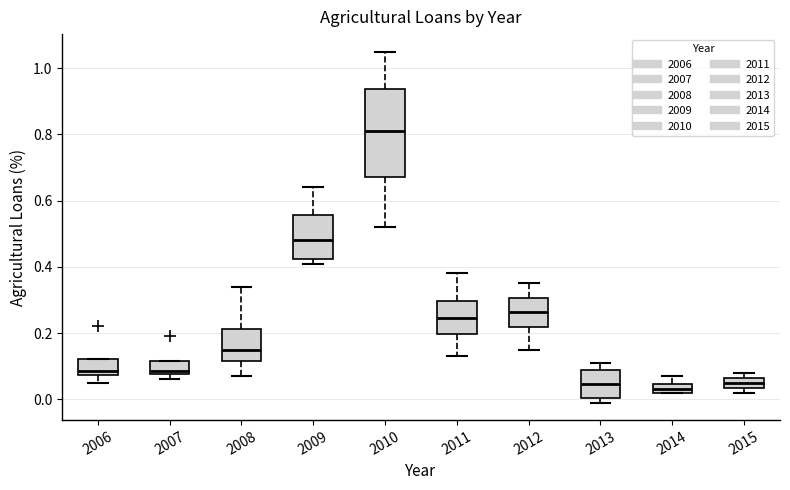

Where does the upper whisker of the box at x = 2010 end on the y-axis? The values are not printed on the chart, so give them approximately, as read against the axis.

1.06